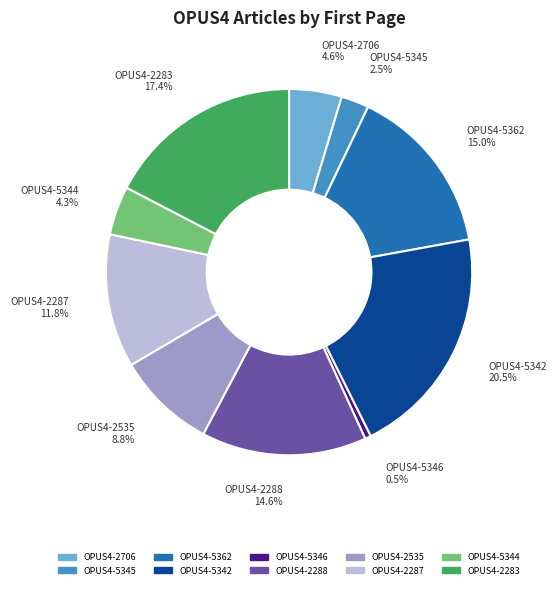

Which has a higher value, OPUS4-2283 or OPUS4-2287?

OPUS4-2283